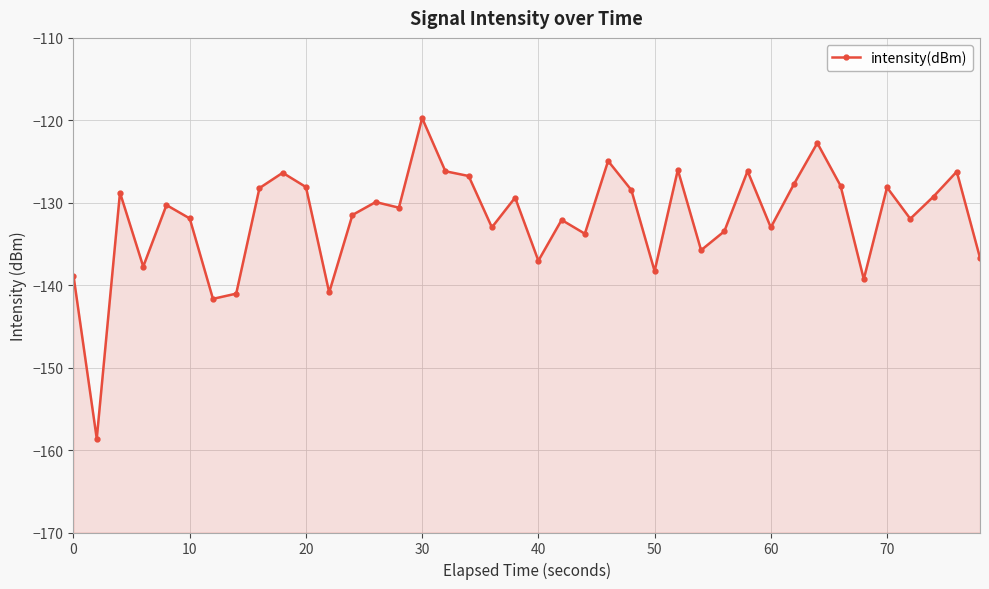

How many lines are shown in the chart?

1